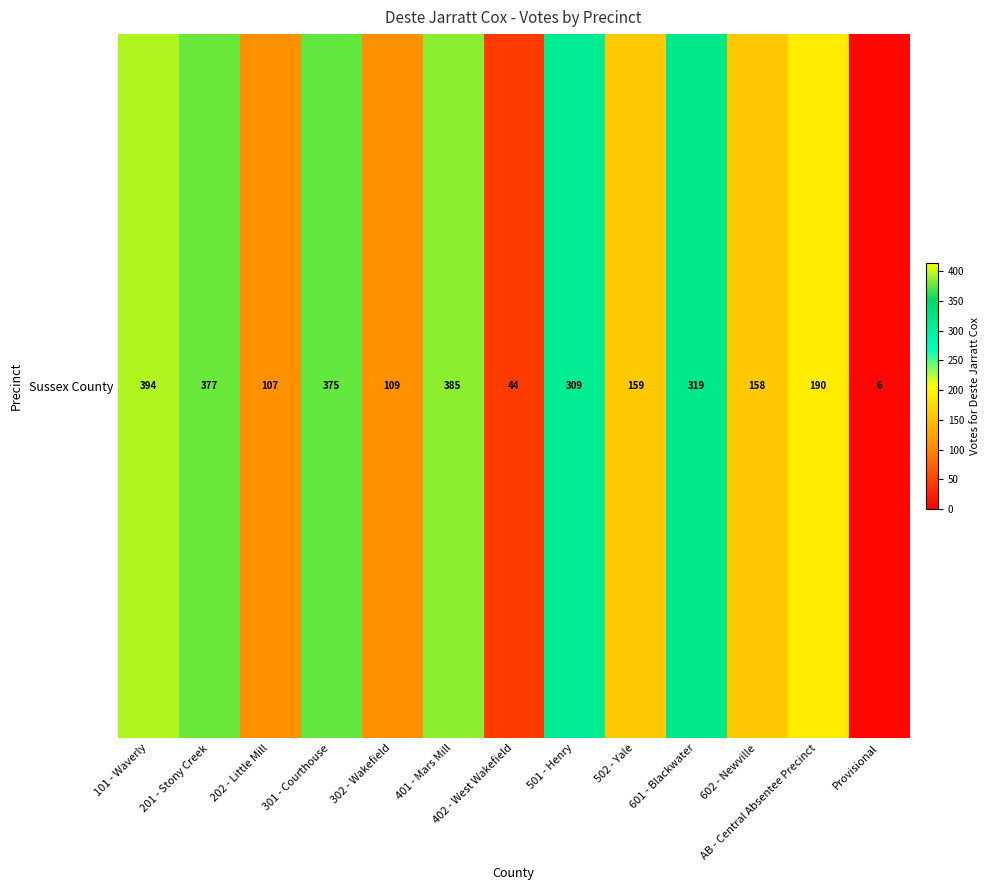

What is the greatest value displayed?

394